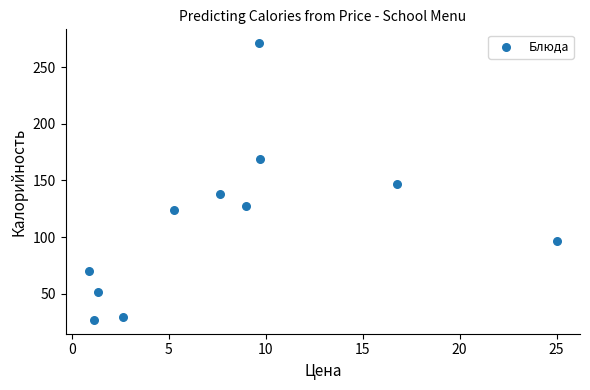

What is the range of Y values (max minus min)?

244.5